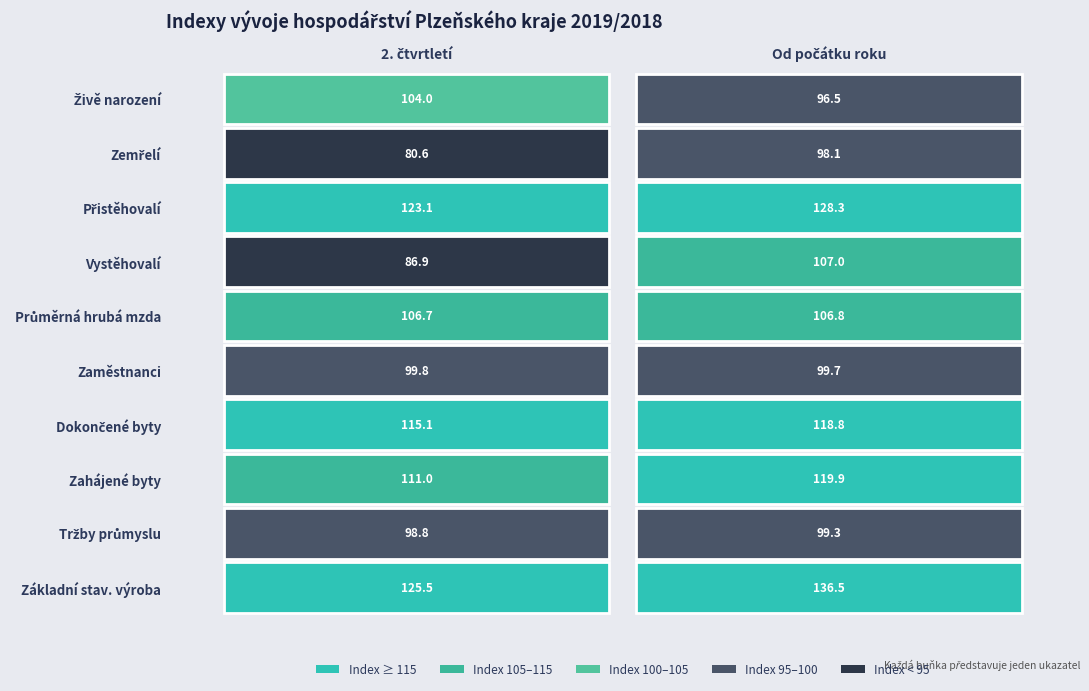

What is the total value across all series at 2. čtvrtletí?

1051.4